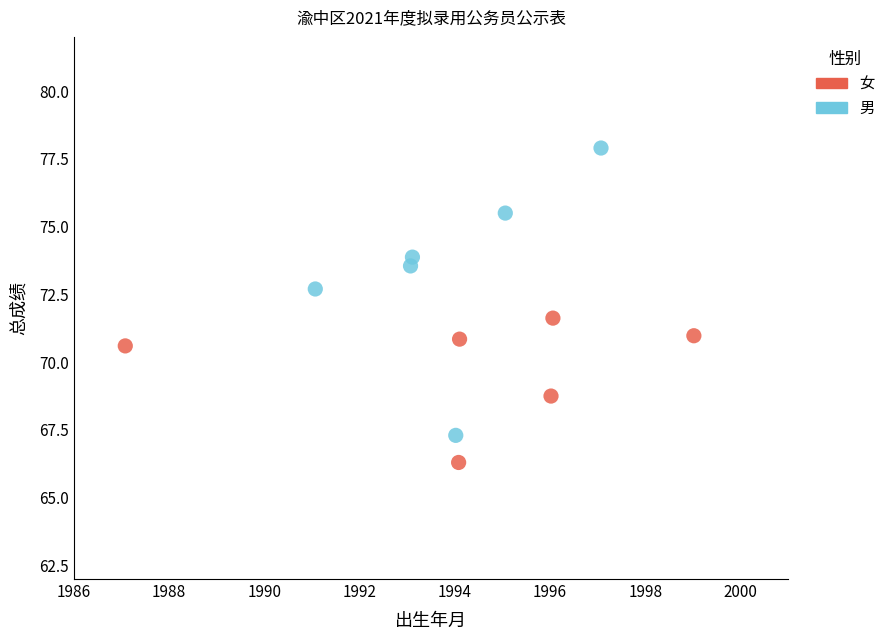

Which series reaches the maximum Y coordinate?

男